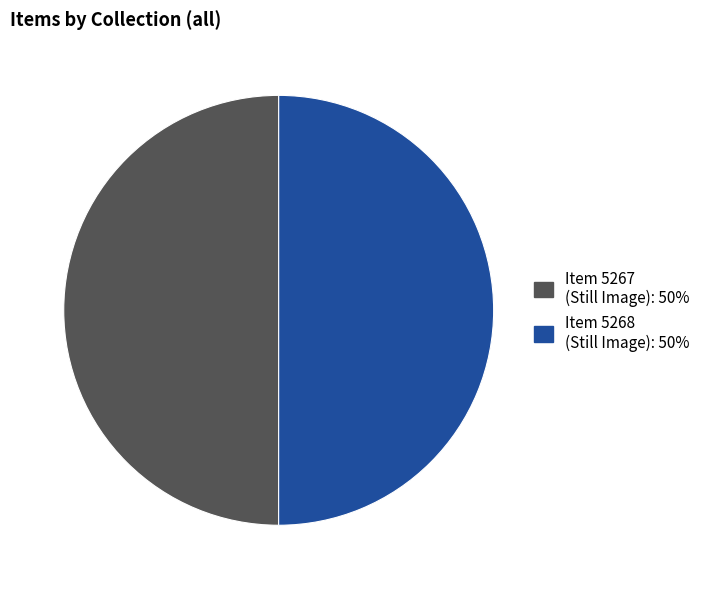

Count the number of slices in the pie.

2